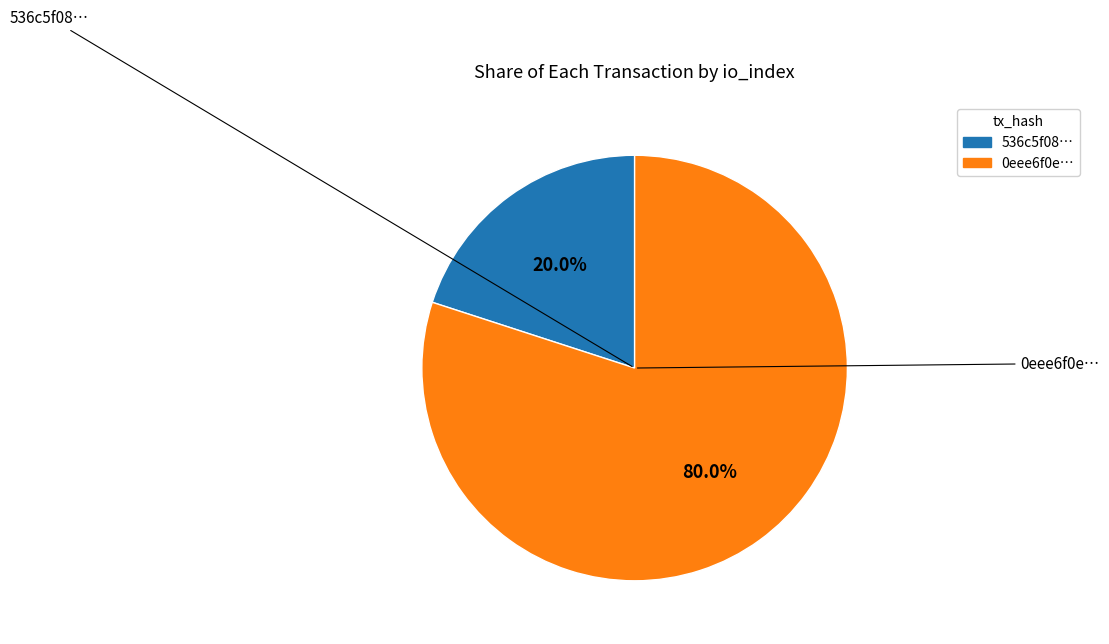

Is there a majority slice in this chart?

Yes